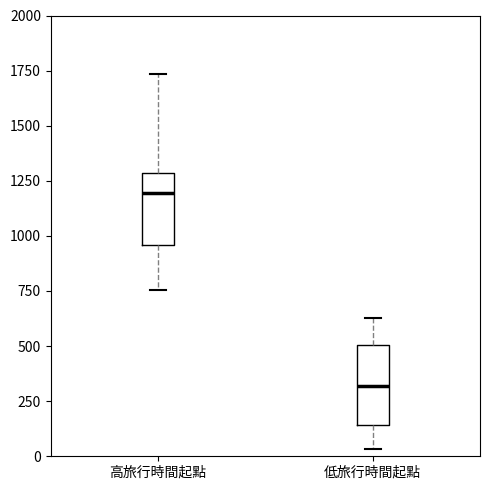

Reading left to right, transcribe this box plot: for each box, give where its median line is, the range the box spans, and where its two whiskers end, as read against the y-axis. The values are not printed on the chart, so give them approximately, as read against the axis.

高旅行時間起點: median 1200, box 950 to 1300, whiskers 750 to 1750
低旅行時間起點: median 300, box 150 to 500, whiskers 50 to 650